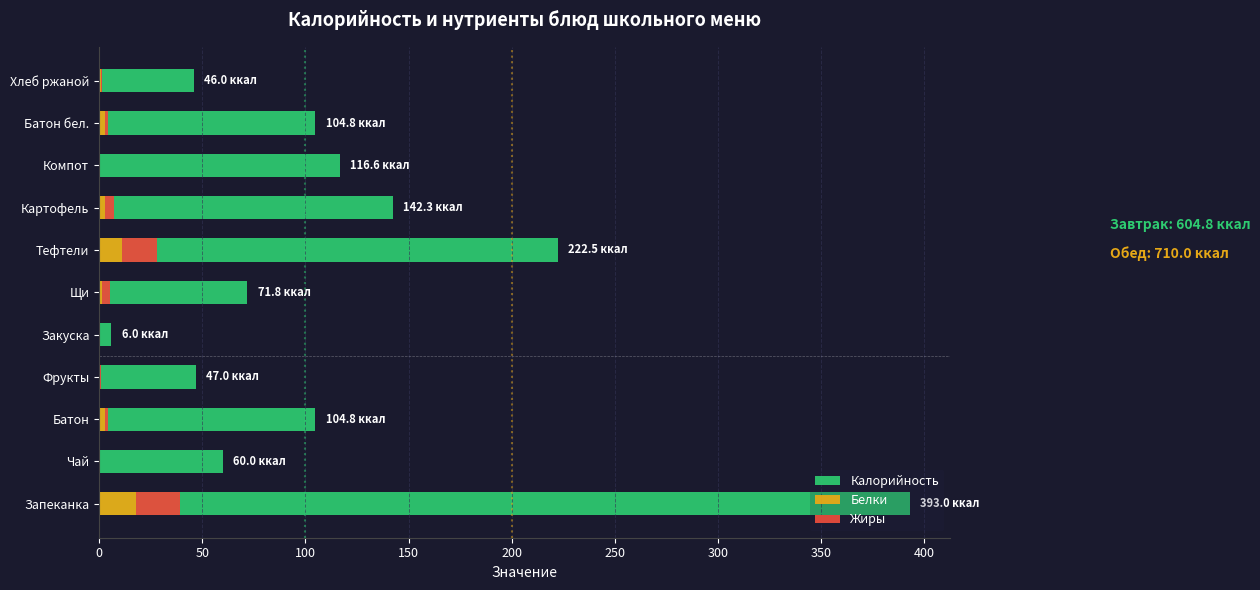

The Белки series shows 4.0 at Батон бел.. True or false?

False